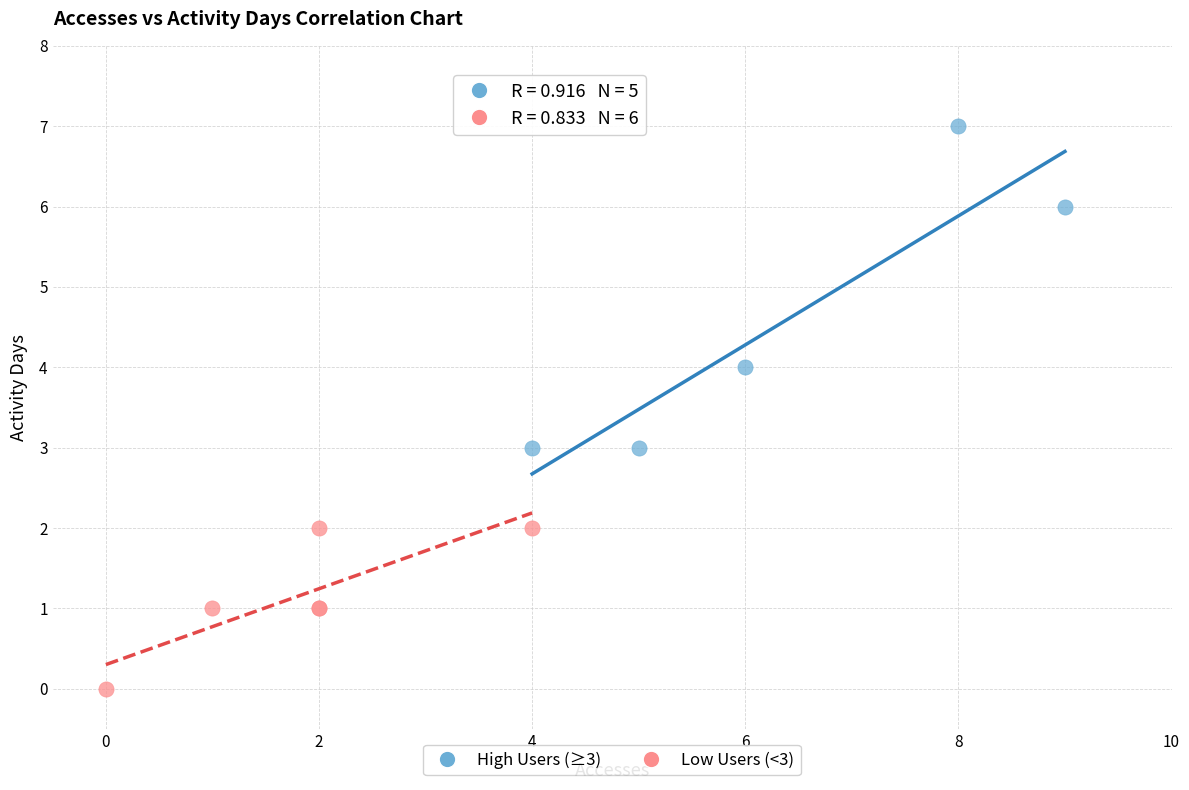

Which series contains the lowest Y value?

Low Users (<3)